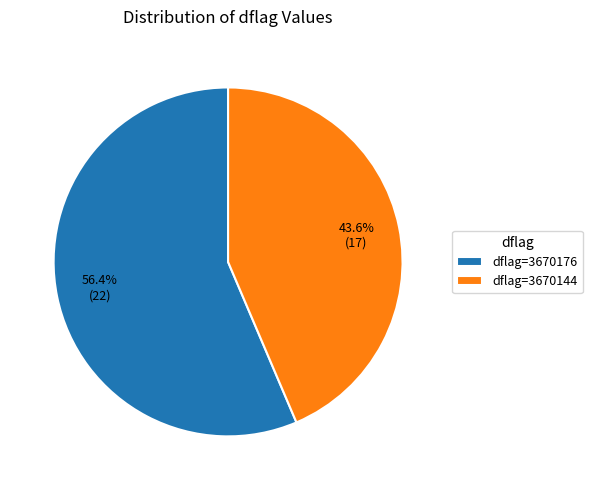

Approximately how many times larger is the value at dflag=3670176 compared to dflag=3670144?

1.3